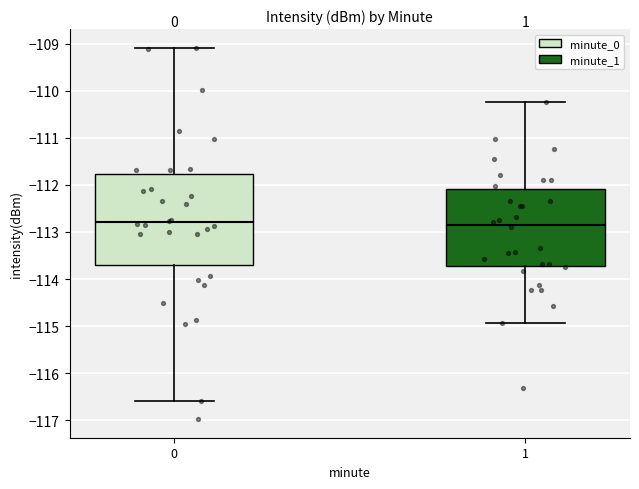

Reading left to right, read every box against the y-axis: the position of its median line, the range the box covers, and the ends of its whiskers. The values are not printed on the chart, so give them approximately, as read against the axis.

0: median -112.8, box -113.7 to -111.8, whiskers -116.6 to -109.1
1: median -112.8, box -113.7 to -112.1, whiskers -114.9 to -110.2